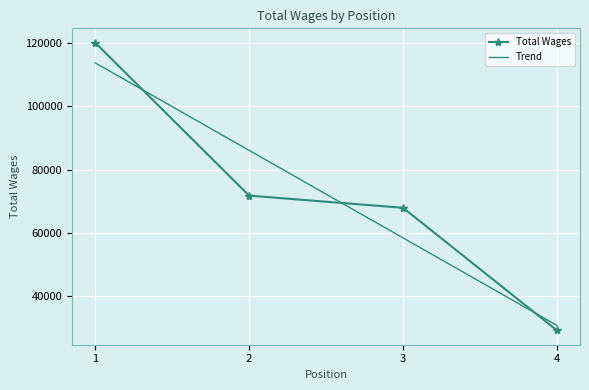

Rank the series at 2 from lowest to highest value.

Total Wages, Trend